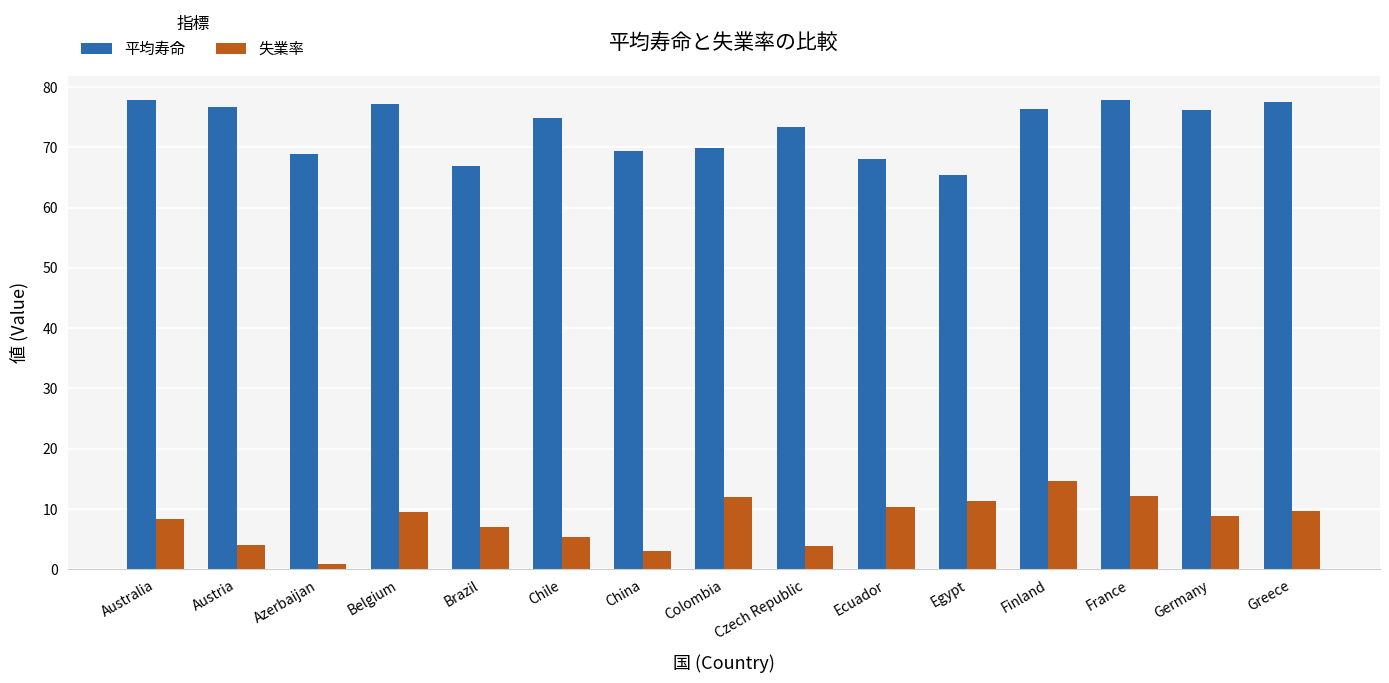

What is the difference between the highest and lowest values at Australia?

69.5